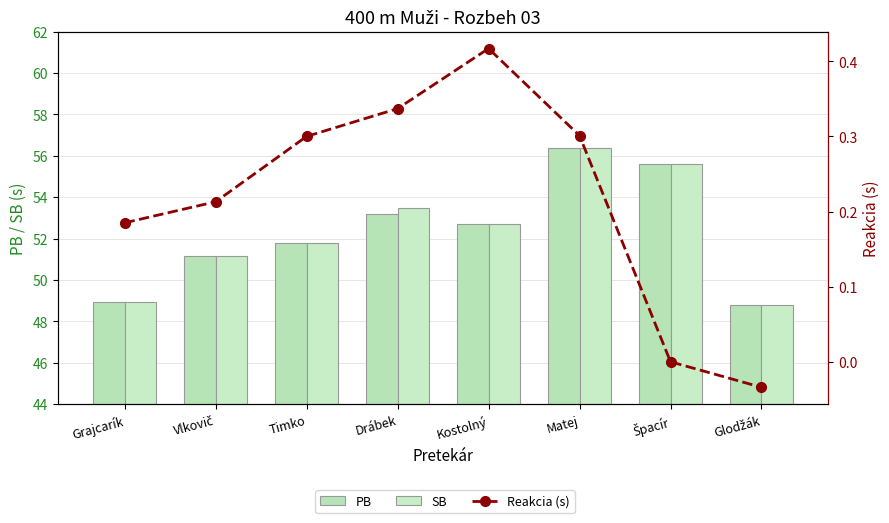

Is it true that Reakcia (s) equals 0.1 at Matej?

False